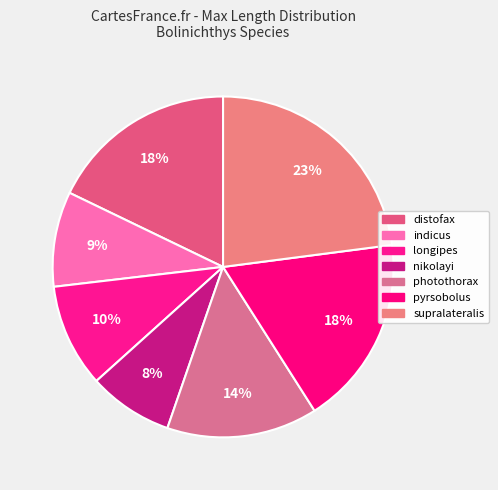

Combined, do distofax and supralateralis account for over 50%?

No